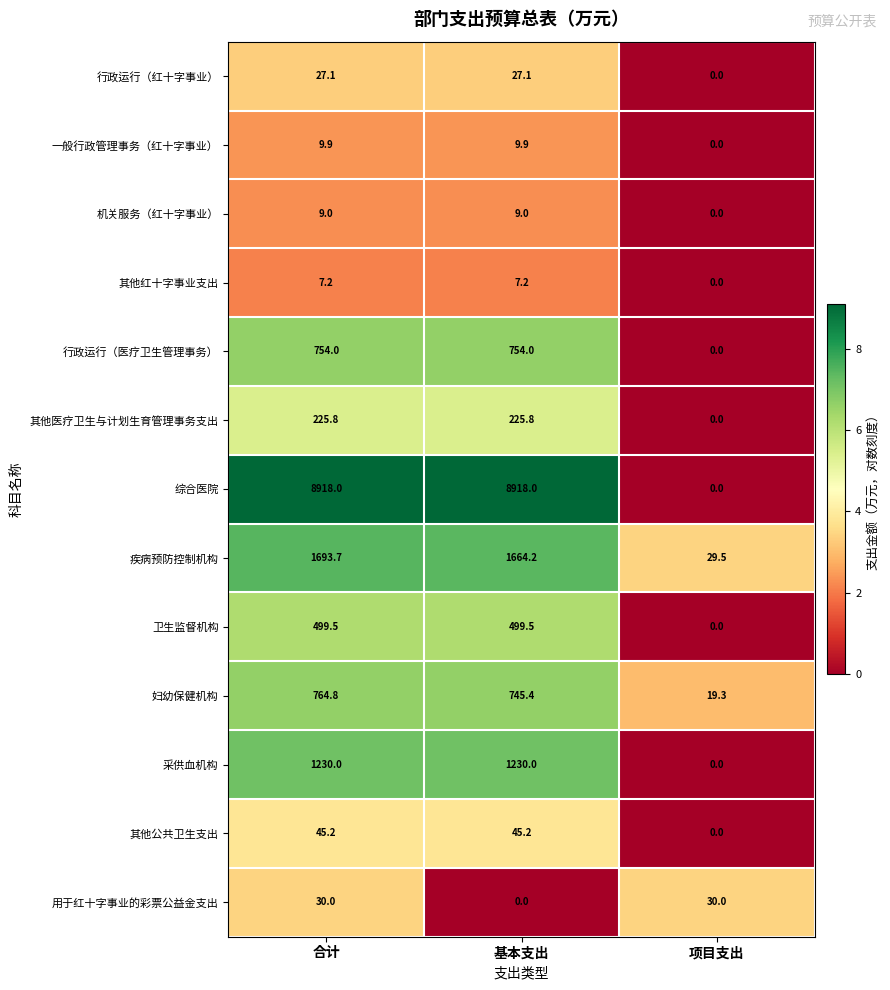

What is the difference between the highest and lowest values at 合计?

8910.8